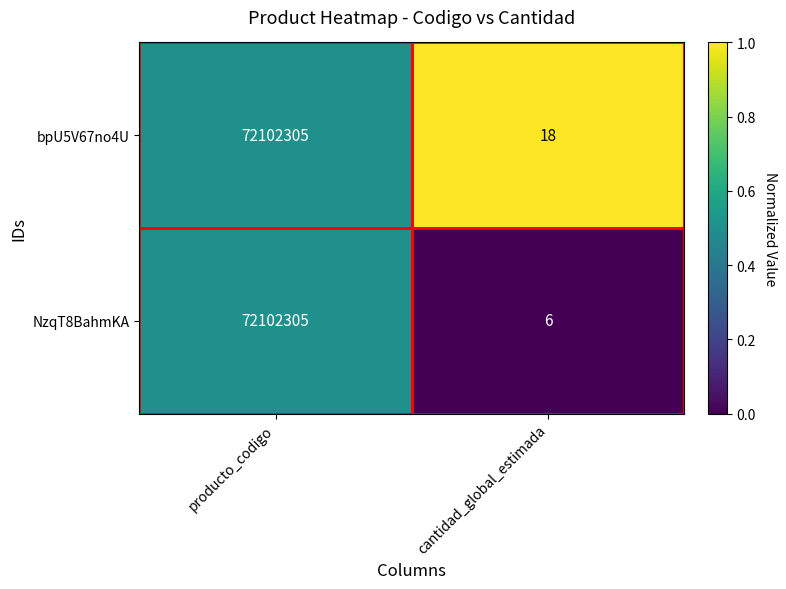

What is the total value across all series at cantidad_global_estimada?

24